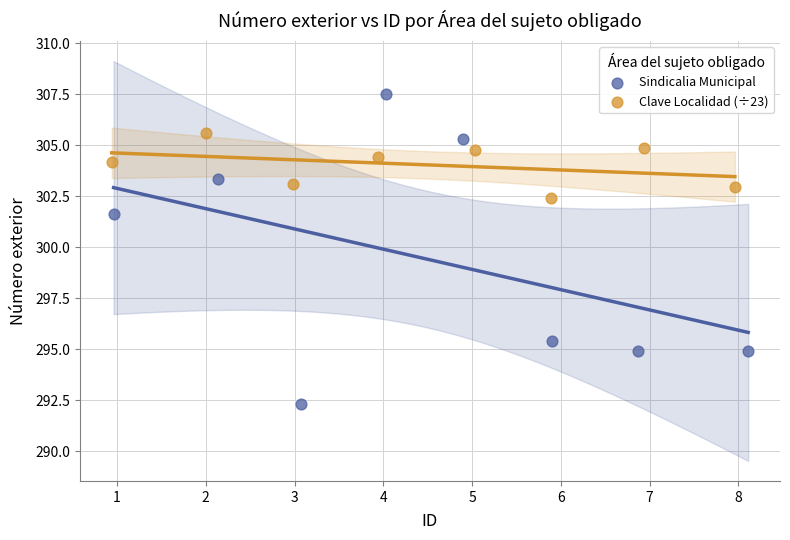

Which series contains the lowest Y value?

Sindicalia Municipal